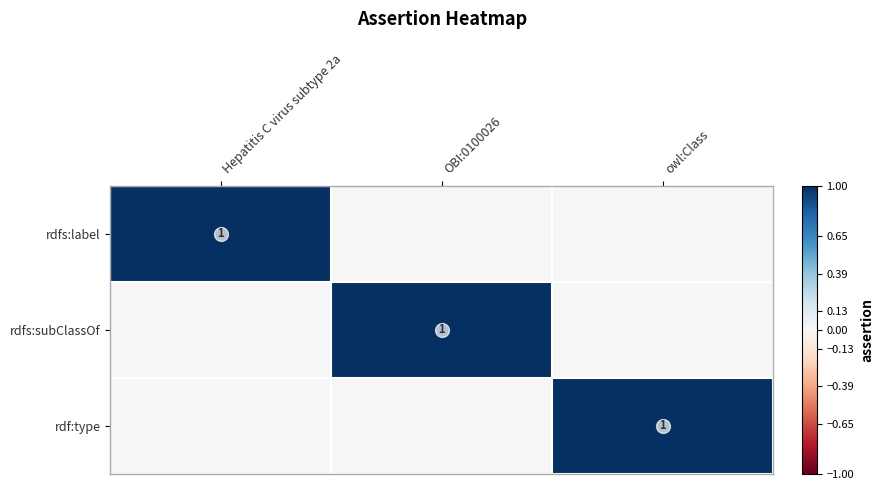

Is the value of rdfs:label at Hepatitis C virus subtype 2a greater than the value of rdfs:subClassOf at Hepatitis C virus subtype 2a?

Yes